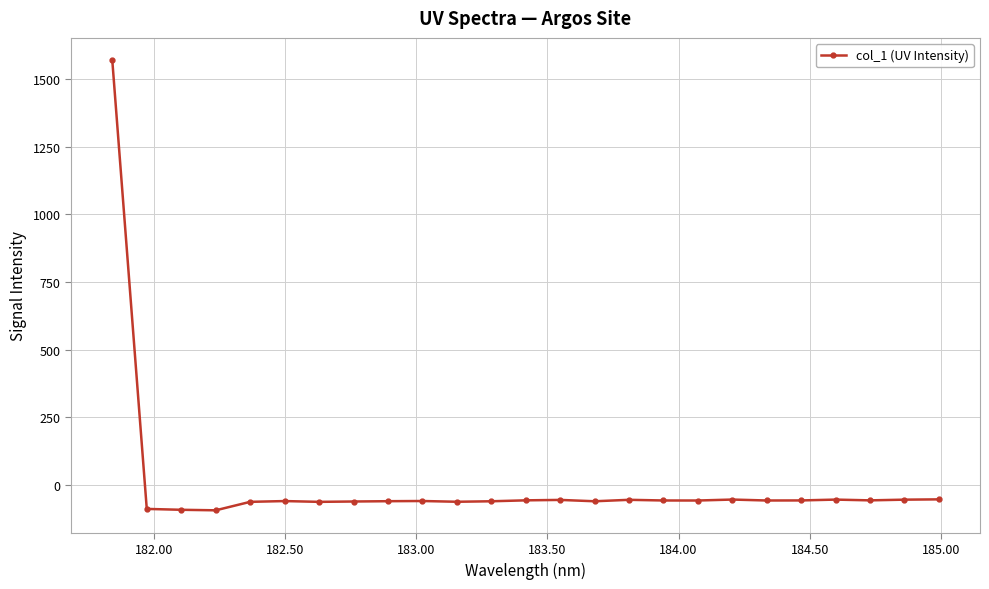

What is the value of the 19th point from the left?

-53.5